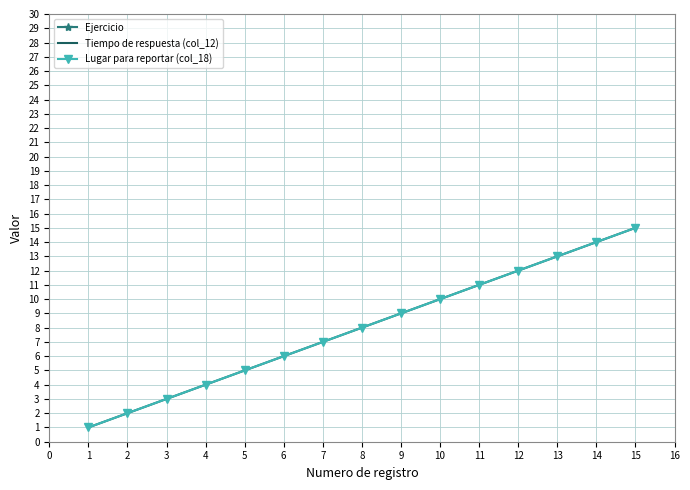

Between 4 and 15, which series saw the biggest shift?

Tiempo de respuesta (col_12)